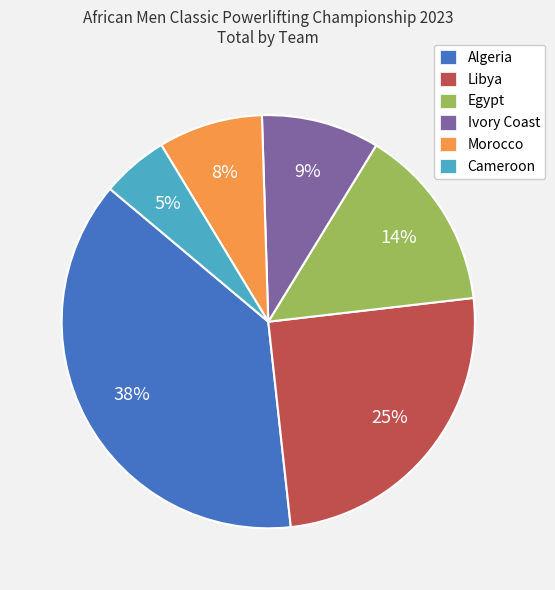

To the nearest percent, what is the difference between the Ivory Coast and Cameroon slice percentages?

4%